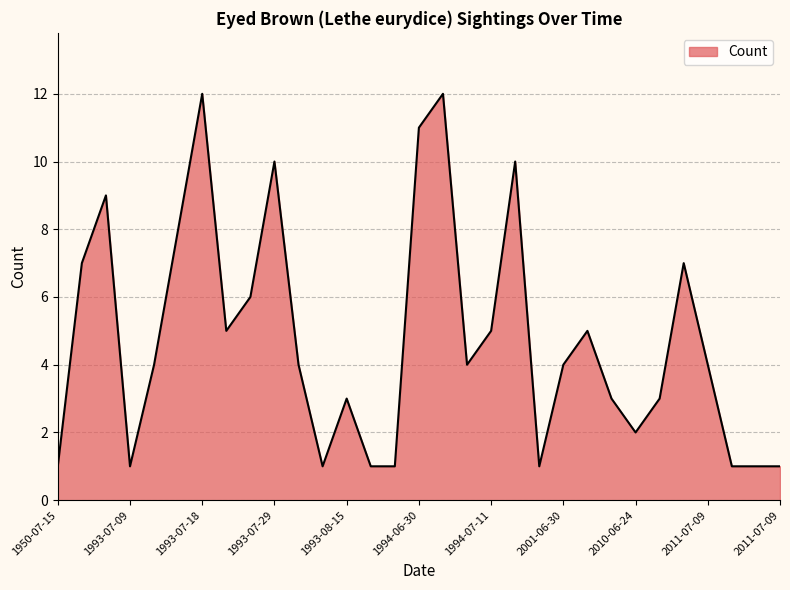

What is the difference between the maximum and minimum values?

11